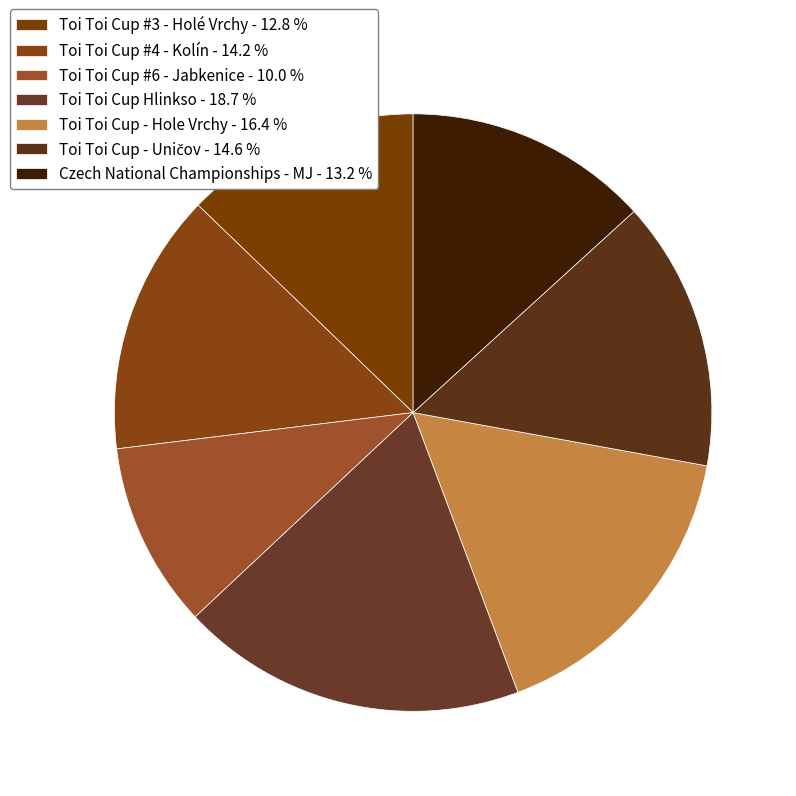

Which category has the biggest portion of the pie?

Toi Toi Cup Hlinkso